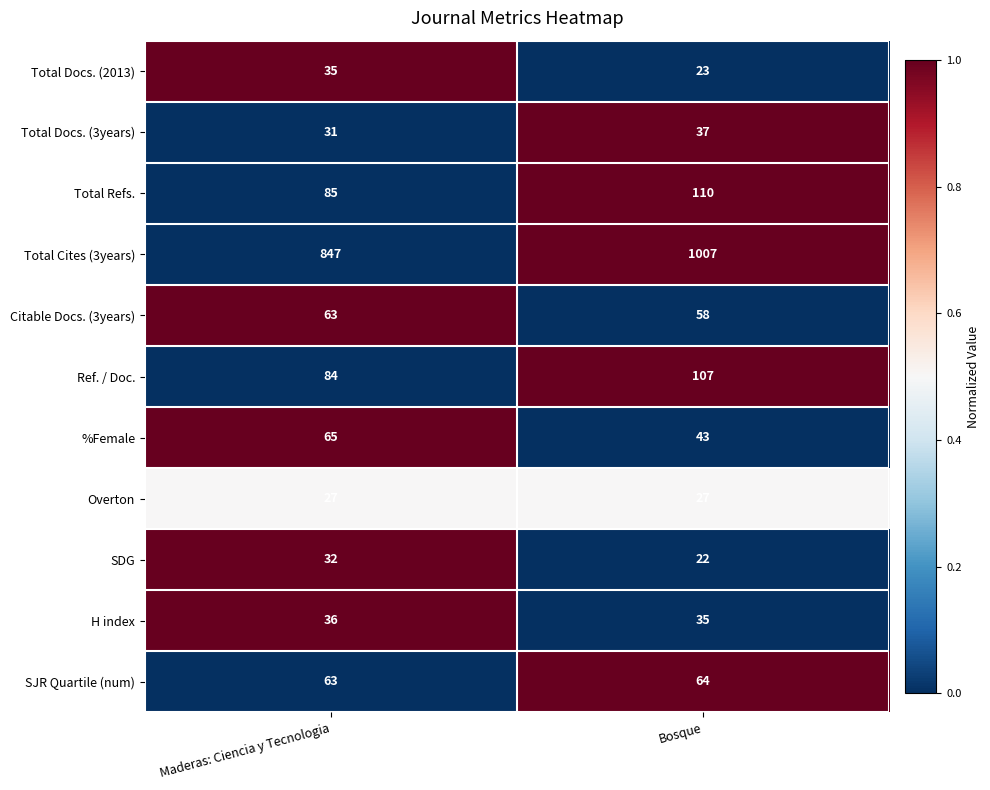

What is the smallest value displayed?

22